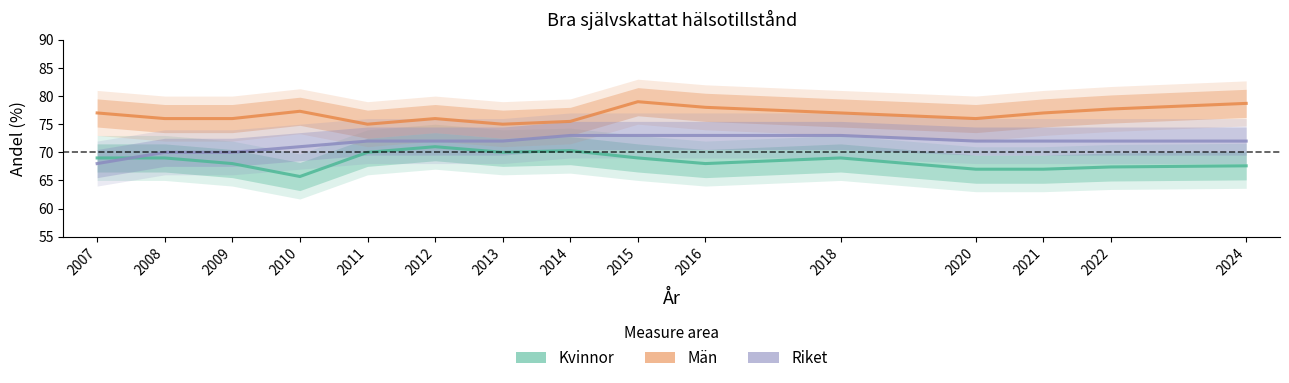

Reading left to right, what are all the values shown in this chart?

Kvinnor: 2007=69.0	2008=69.0	2009=68.0	2010=65.7	2011=70.0	2012=71.0	2013=70.0	2014=70.3	2015=69.0	2016=68.0	2018=69.0	2020=67.0	2021=67.0	2022=67.4	2024=67.6
Män: 2007=77.0	2008=76.0	2009=76.0	2010=77.3	2011=75.0	2012=76.0	2013=75.0	2014=75.5	2015=79.0	2016=78.0	2018=77.0	2020=76.0	2021=77.0	2022=77.7	2024=78.7
Riket: 2007=68.0	2008=70.0	2009=70.0	2010=71.0	2011=72.0	2012=72.0	2013=72.0	2014=73.0	2015=73.0	2016=73.0	2018=73.0	2020=72.0	2021=72.0	2022=72.0	2024=72.0